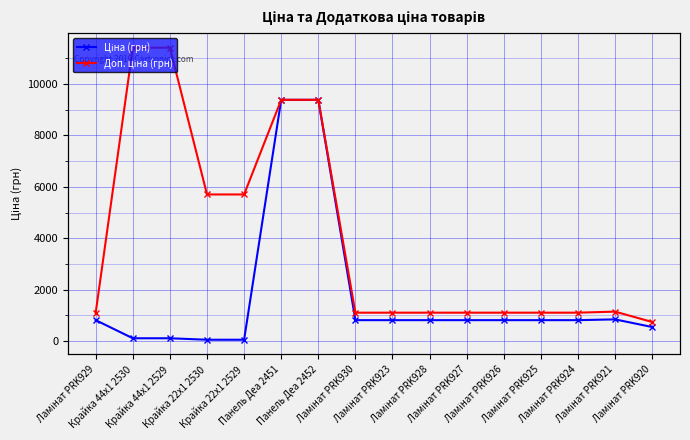

Which series has the widest spread of values?

Доп. ціна (грн)